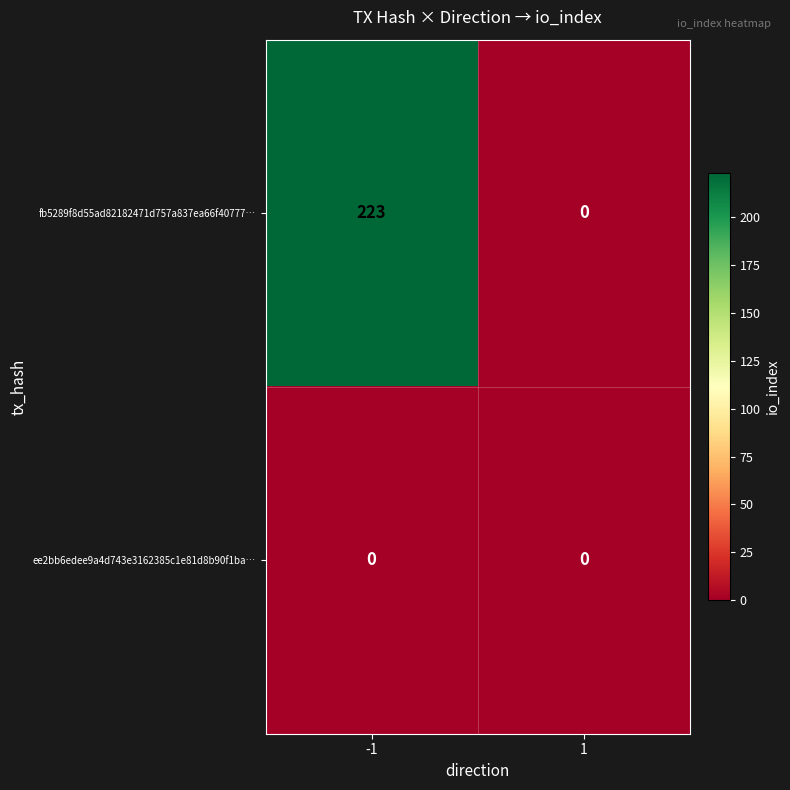

Between -1 and 1, which series saw the biggest shift?

fb5289f8d55ad82182471d757a837ea66f40777…